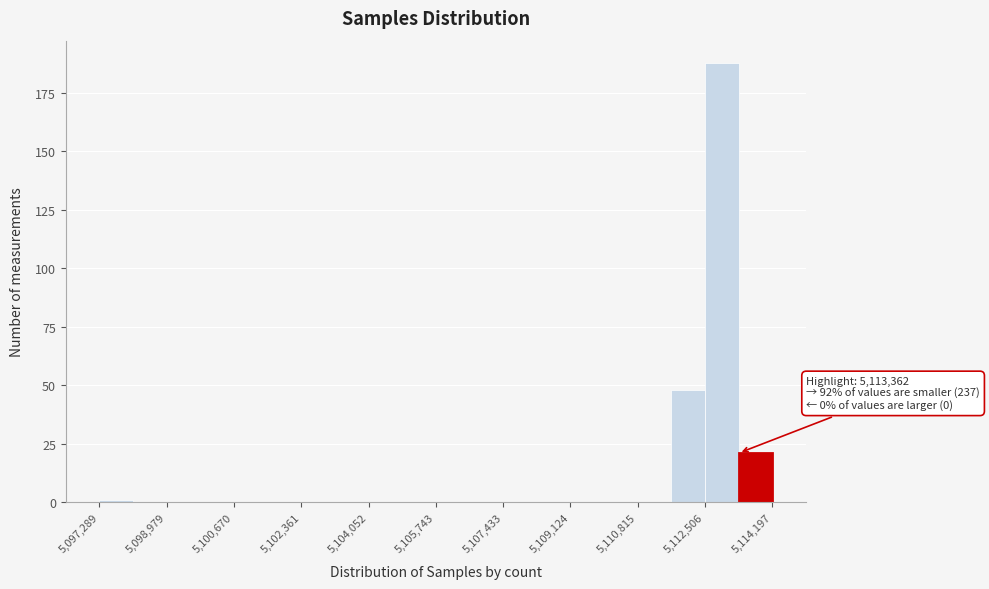

Over which range of the x-axis is the bar tallest?

5112600 to 5113400